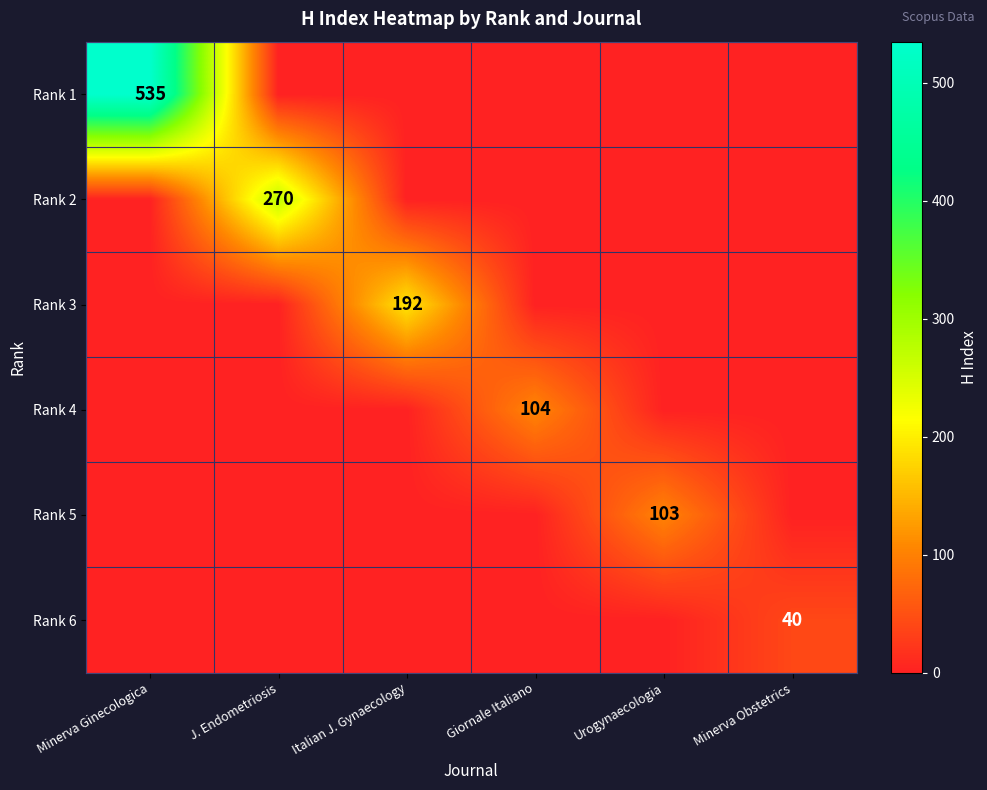

The Rank 5 series shows 42 at Urogynaecologia. True or false?

False